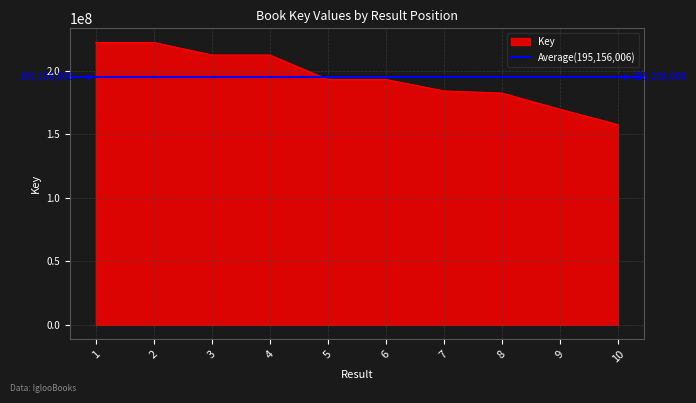

At which label does the data first exceed 193322169?

1